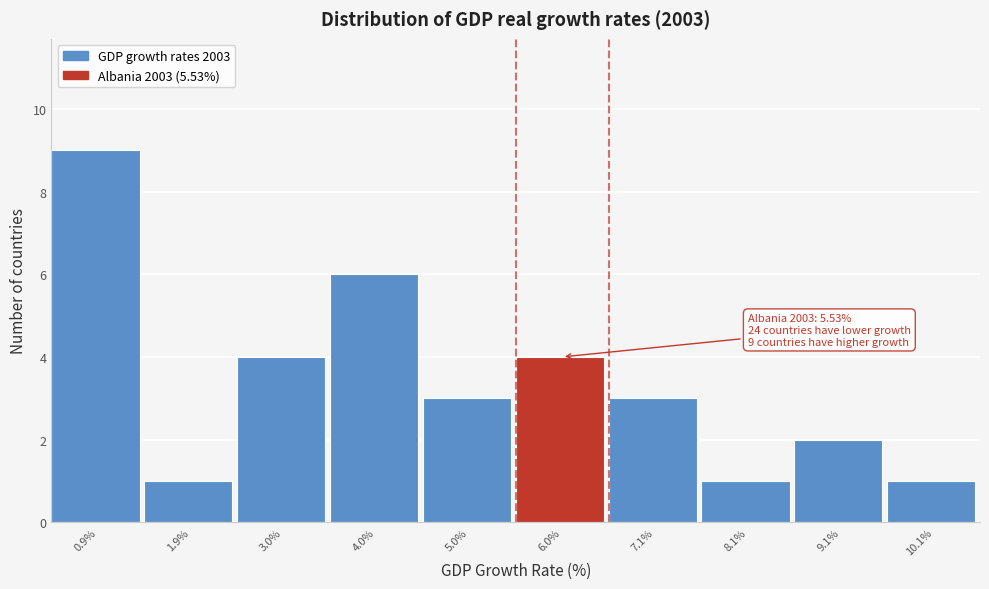

Over which range of the x-axis is the bar tallest?

0.4 to 1.4